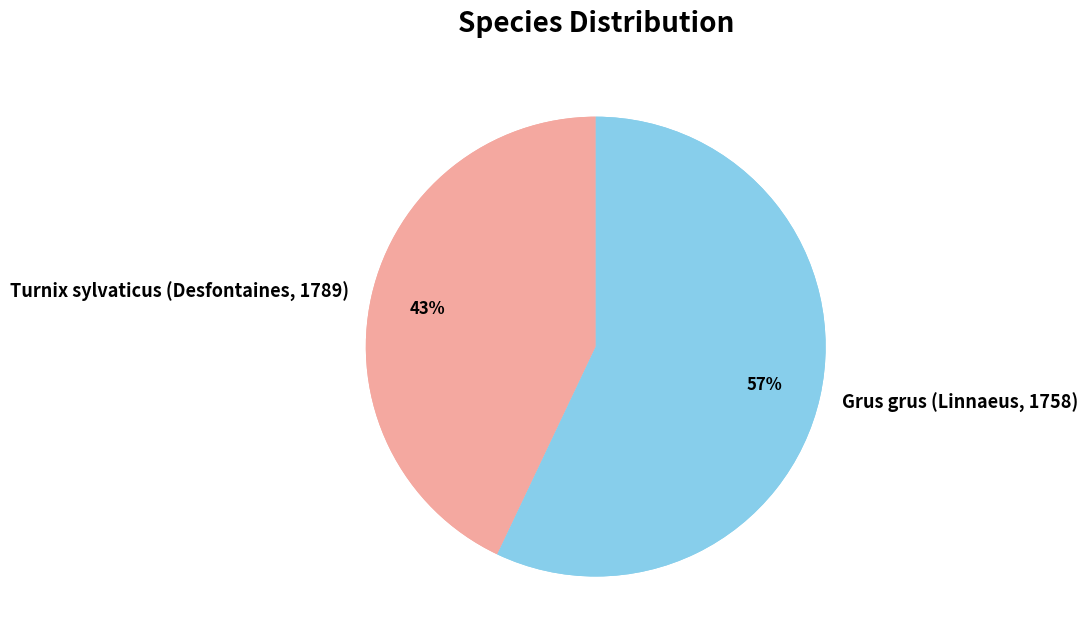

The Turnix sylvaticus (Desfontaines, 1789) slice represents 43% of the pie. True or false?

True